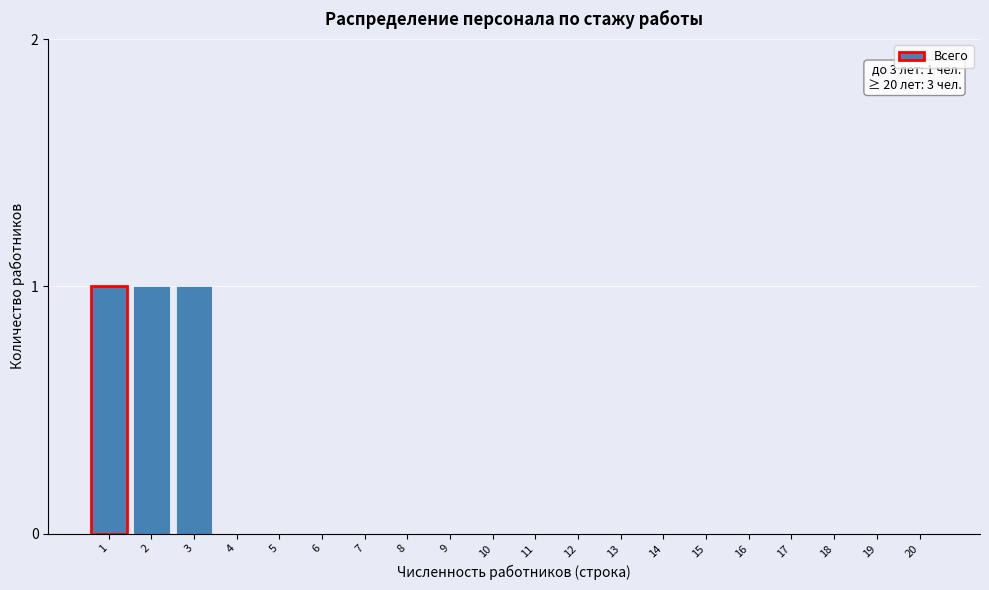

Reading left to right, transcribe all the data shown in this chart.

1=1	2=1	3=1	4=0	5=0	6=0	7=0	8=0	9=0	10=0	11=0	12=0	13=0	14=0	15=0	16=0	17=0	18=0	19=0	20=0